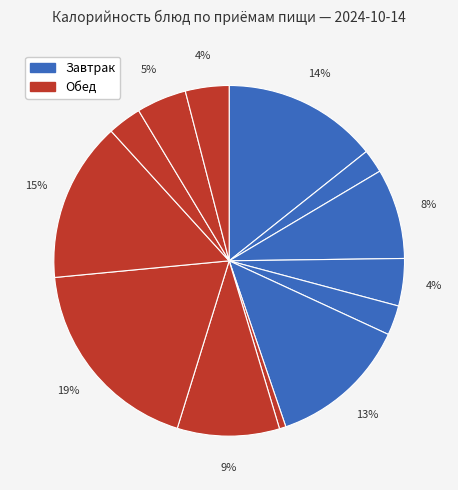

How many segments does this pie chart have?

13